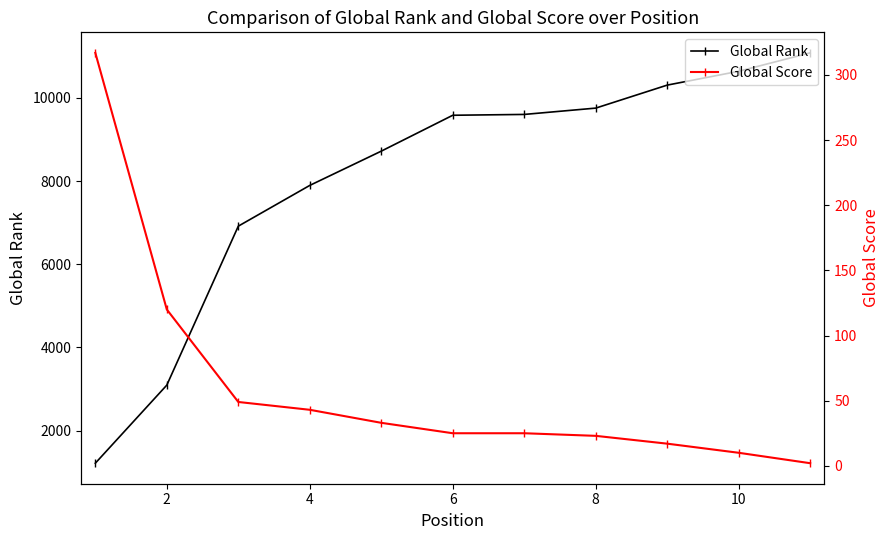

True or false: Global Rank has more than 2 points higher than both neighbors.

False